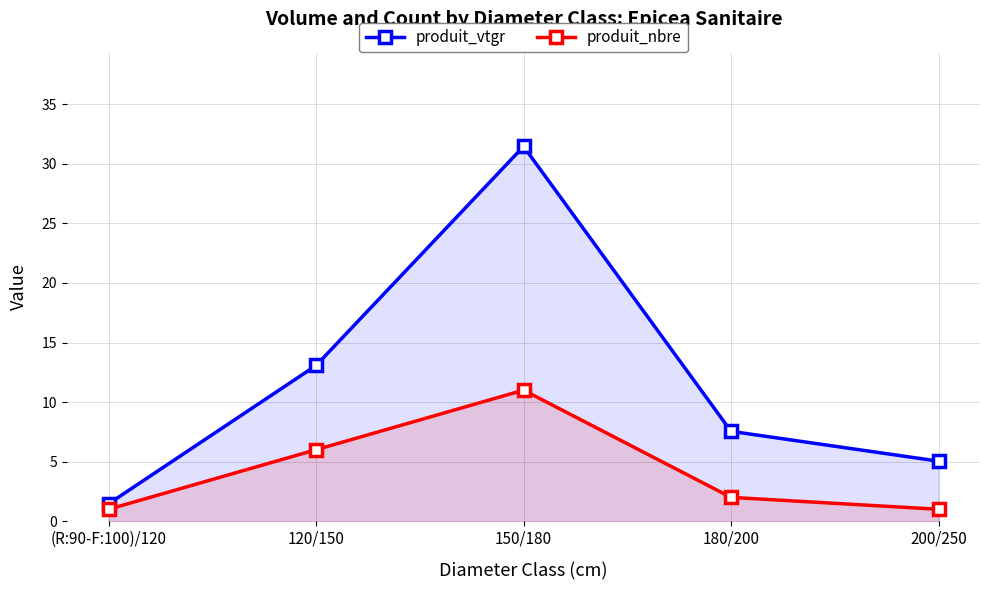

What is the difference between the produit_vtgr values at 200/250 and 180/200?

2.5